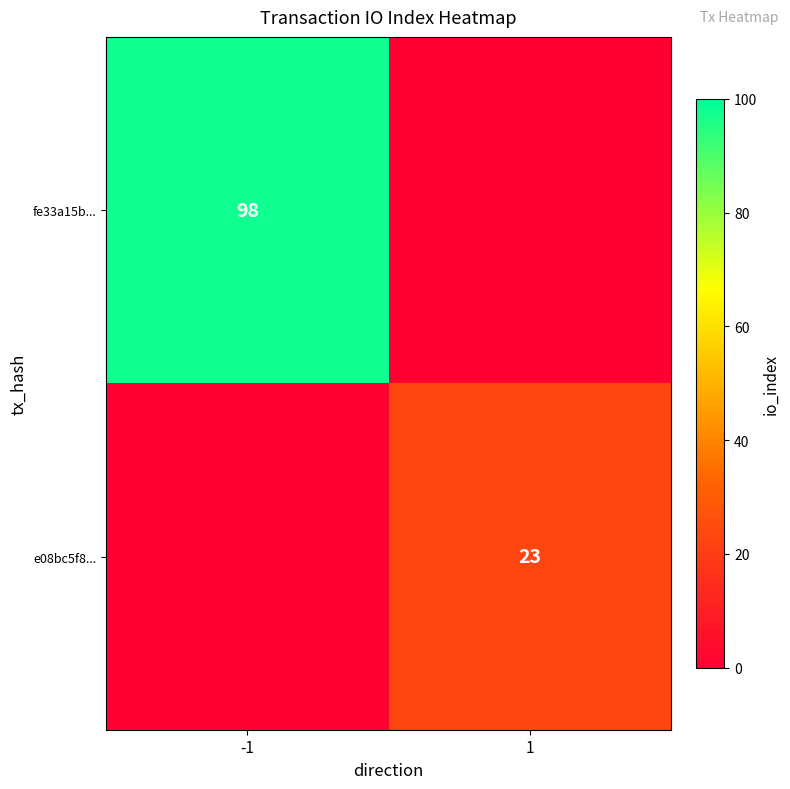

The value of fe33a15b... at -1 is 150. True or false?

False